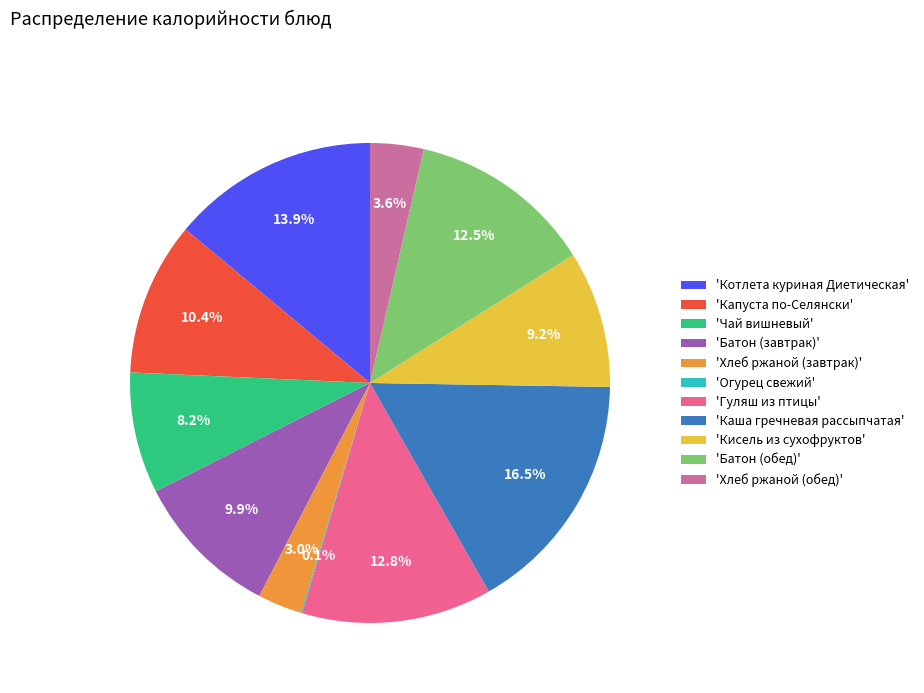

Between 'Каша гречневая рассыпчатая' and 'Котлета куриная Диетическая', which is larger?

'Каша гречневая рассыпчатая'